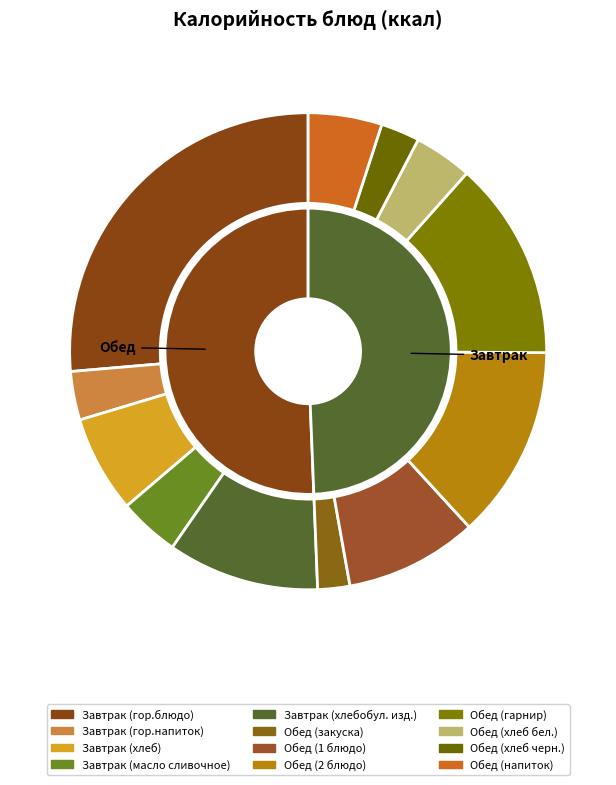

Which category has the biggest portion of the pie?

Завтрак (гор.блюдо)